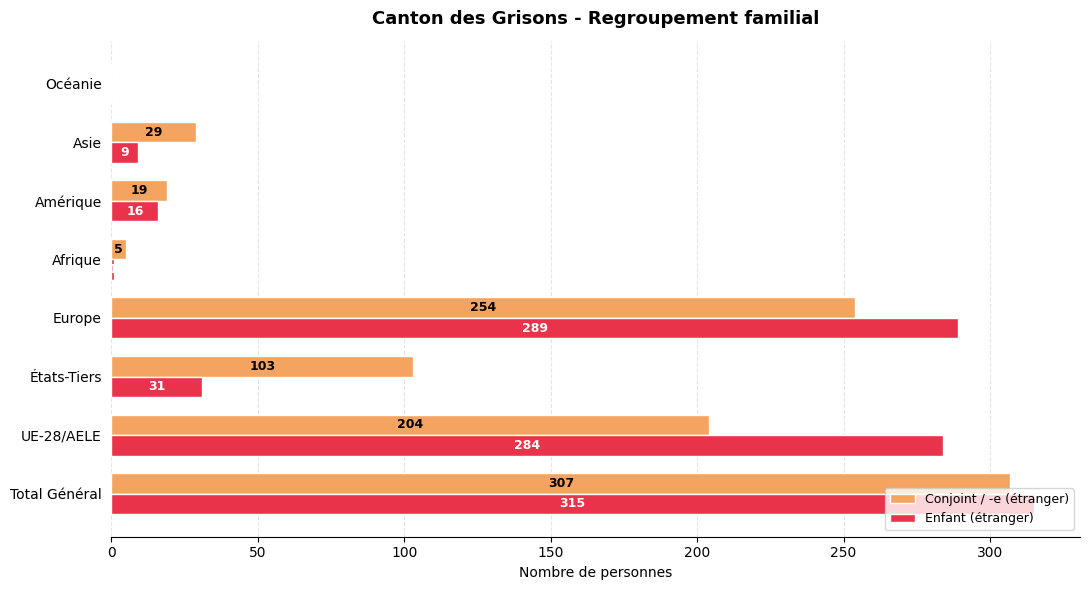

What is the maximum value shown in the chart?

315